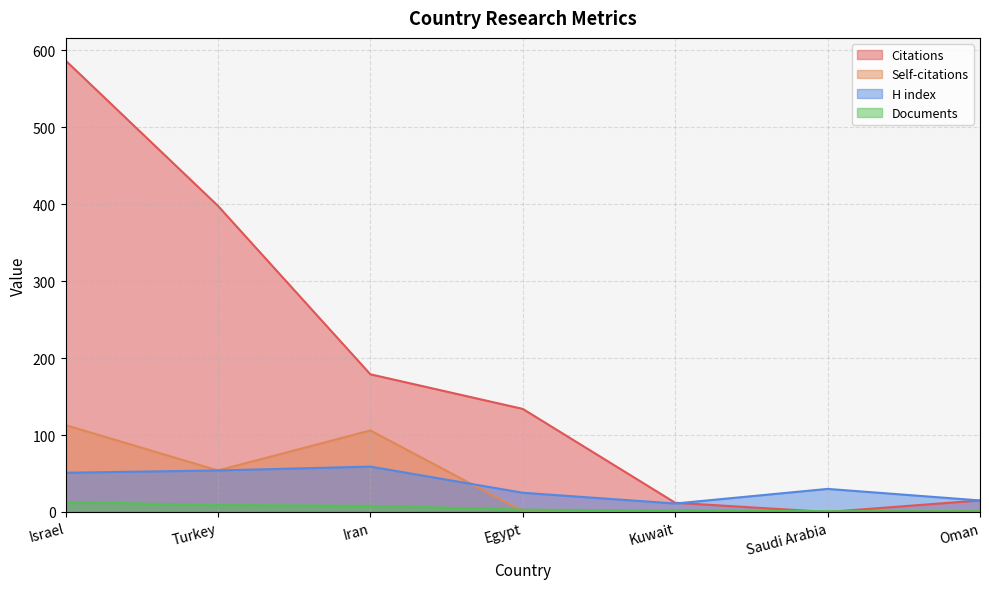

How many positive values does the Citations series have?

6